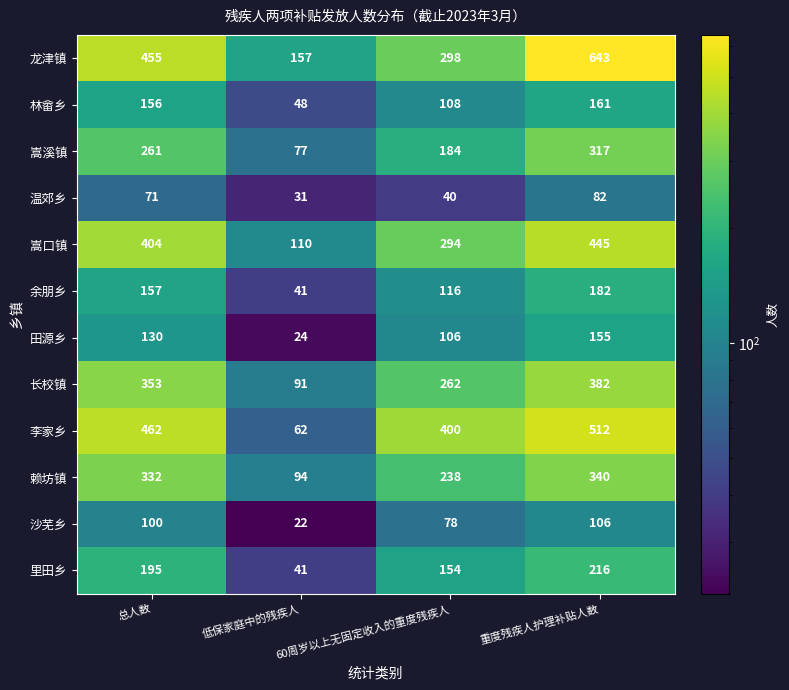

How many 里田乡 values are between 154 and 216?

3